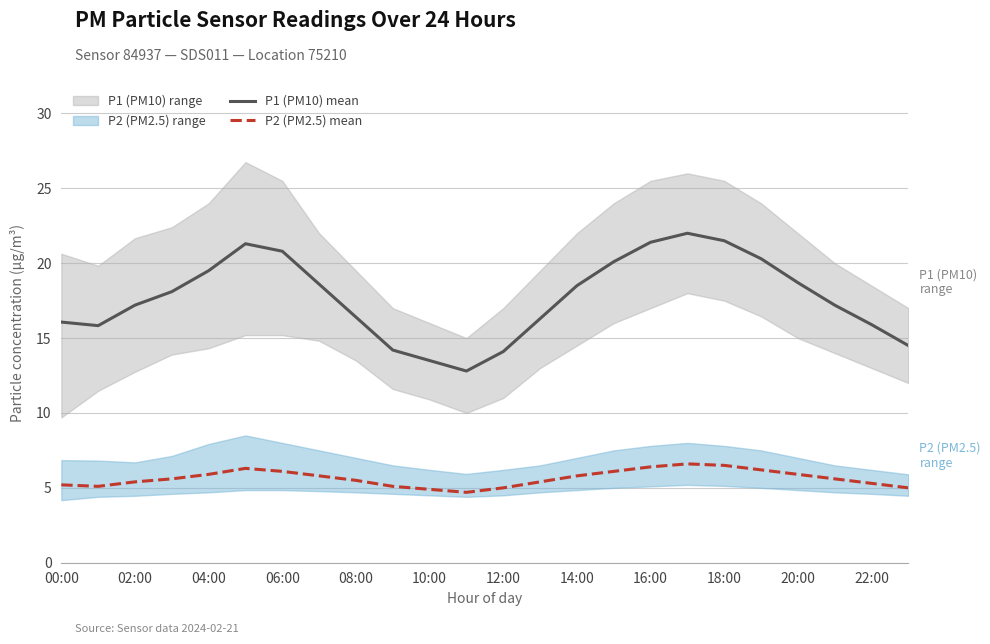

What is the difference between the P1 (PM10) mean values at 06:00 and 14:00?

2.3